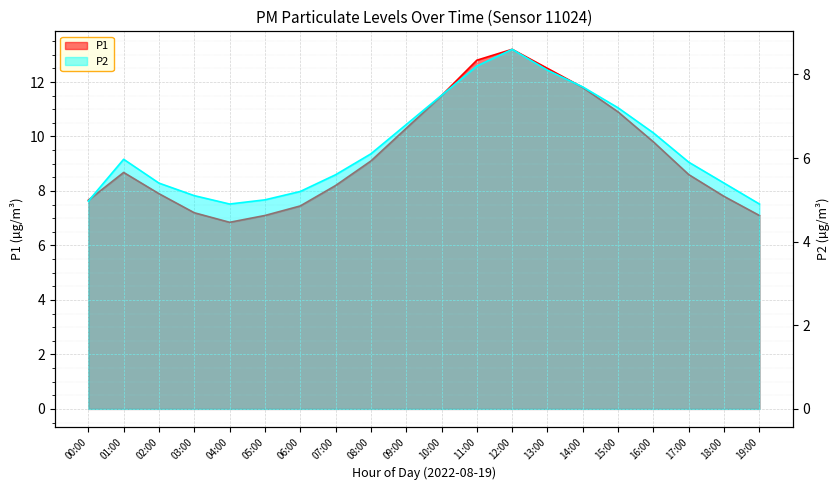

At which category does the chart reach its peak across all series?

12:00